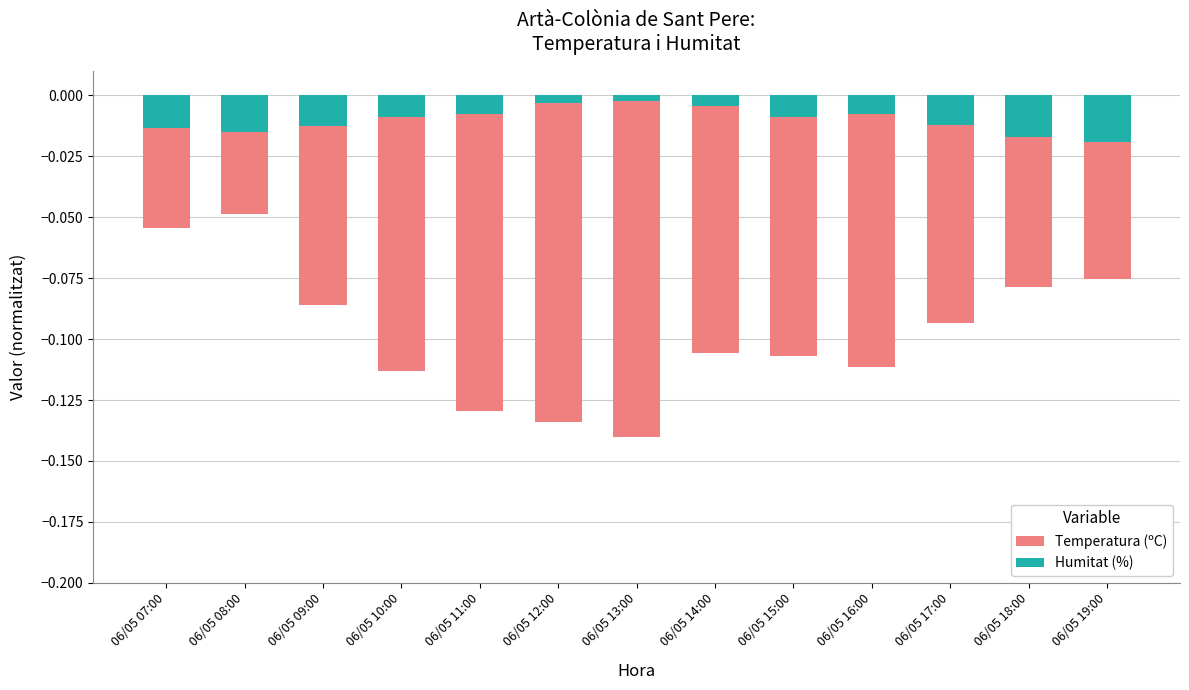

Reading right to left, what are all the values shown in this chart?

Temperatura (ºC): 06/05 19:00=-0.1	06/05 18:00=-0.1	06/05 17:00=-0.1	06/05 16:00=-0.1	06/05 15:00=-0.1	06/05 14:00=-0.1	06/05 13:00=-0.1	06/05 12:00=-0.1	06/05 11:00=-0.1	06/05 10:00=-0.1	06/05 09:00=-0.1	06/05 08:00=-0.0	06/05 07:00=-0.1
Humitat (%): 06/05 19:00=-0.0	06/05 18:00=-0.0	06/05 17:00=-0.0	06/05 16:00=-0.0	06/05 15:00=-0.0	06/05 14:00=-0.0	06/05 13:00=-0.0	06/05 12:00=-0.0	06/05 11:00=-0.0	06/05 10:00=-0.0	06/05 09:00=-0.0	06/05 08:00=-0.0	06/05 07:00=-0.0